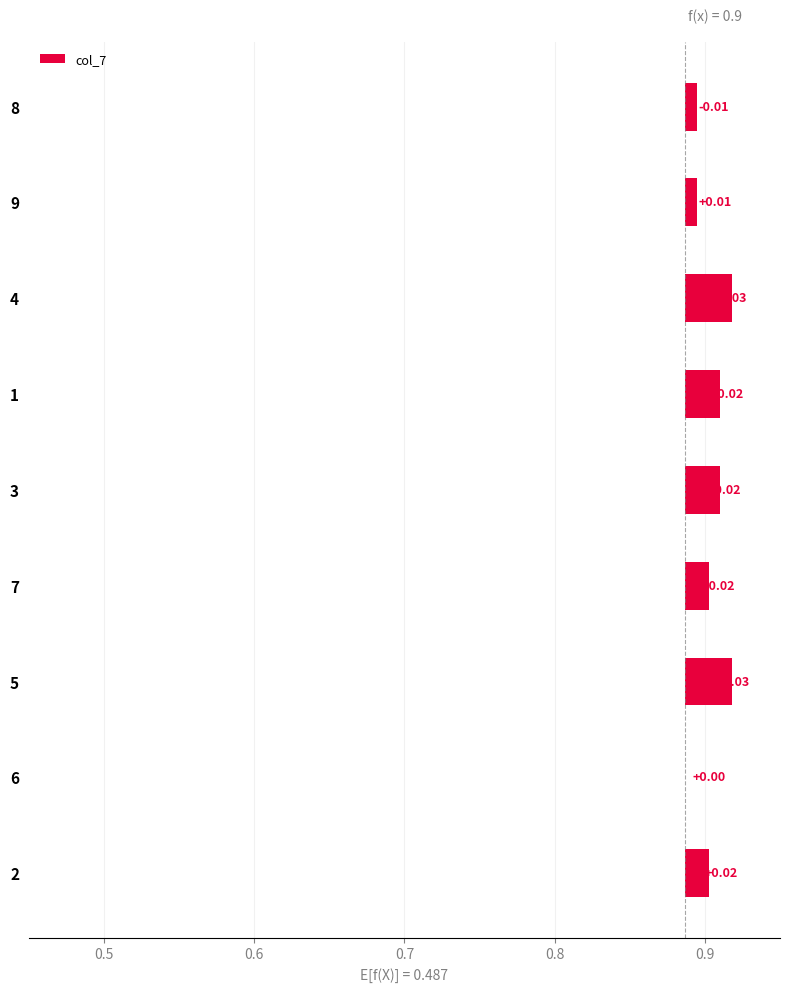

The chart shows a value of 0.0 at 4. True or false?

True